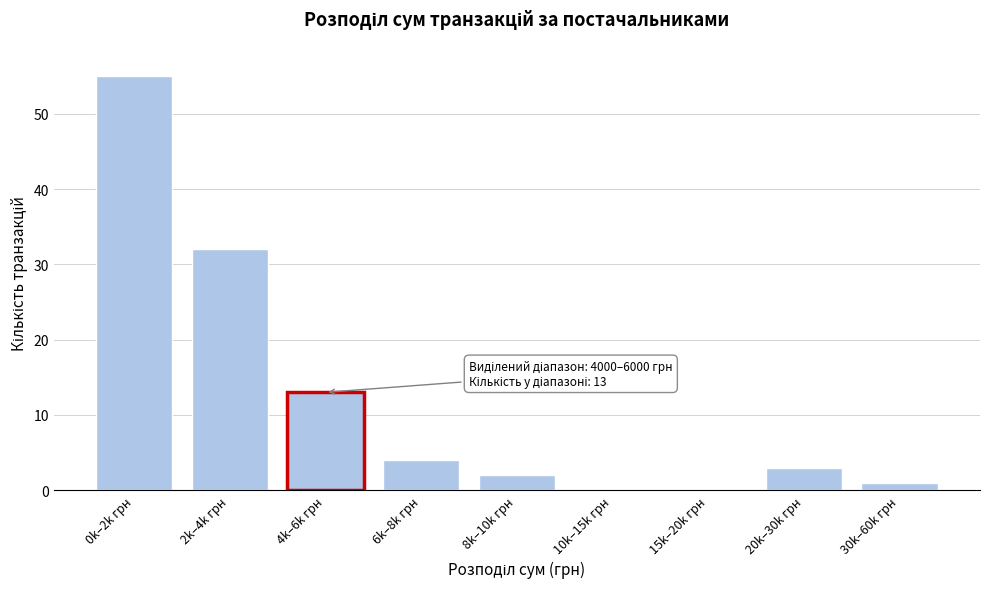

Reading left to right, list all the values displayed in this chart.

0k–2k грн=55	2k–4k грн=32	4k–6k грн=13	6k–8k грн=4	8k–10k грн=2	10k–15k грн=0	15k–20k грн=0	20k–30k грн=3	30k–60k грн=1